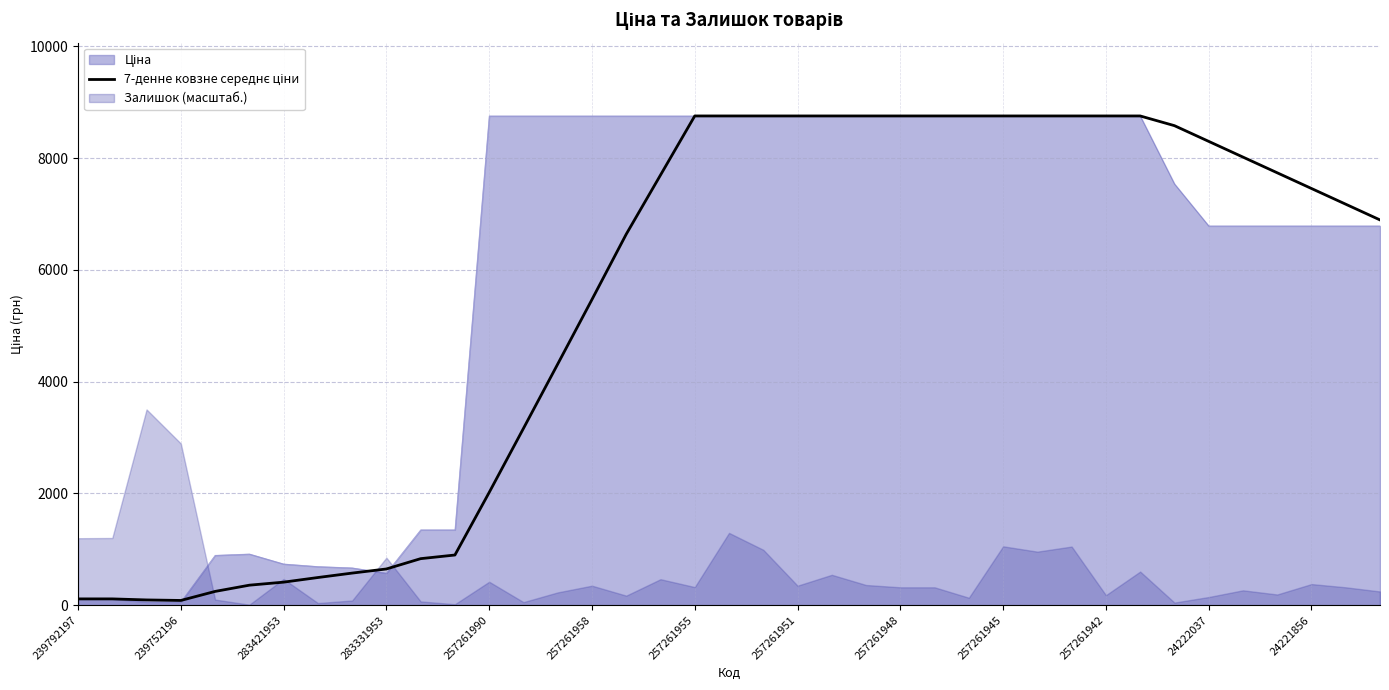

At which category does the chart reach its peak across all series?

257261955